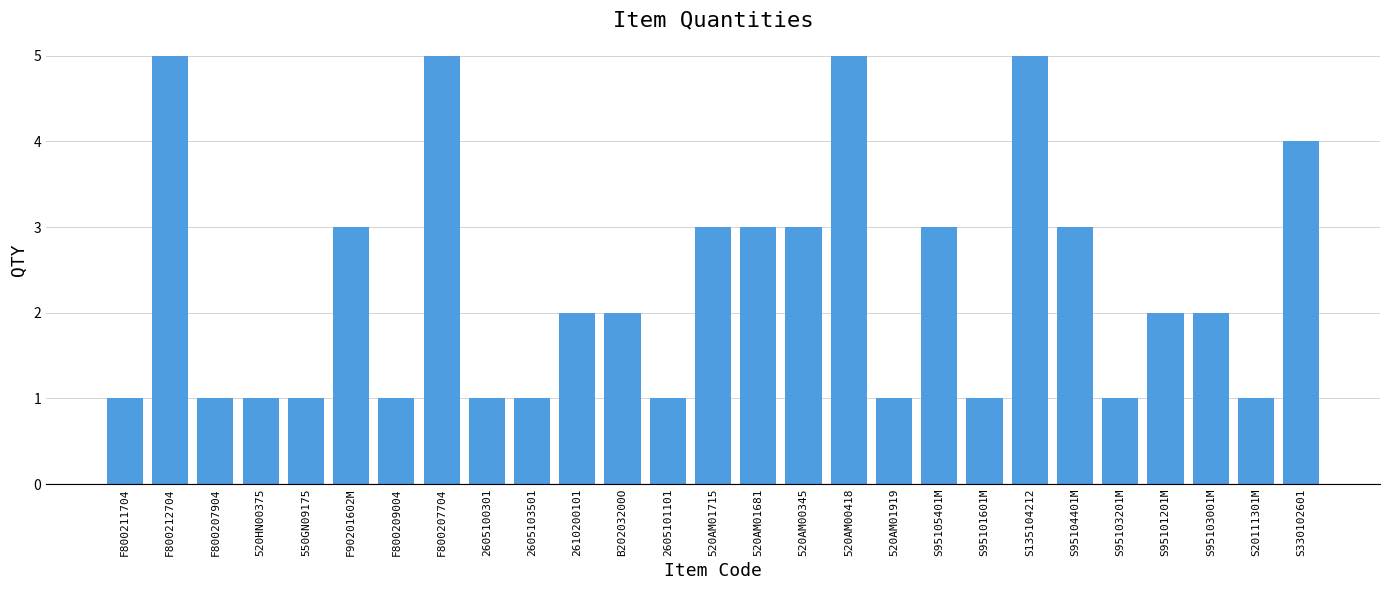

Reading left to right, transcribe all the data shown in this chart.

F800211704=1	F800212704=5	F800207904=1	520HN00375=1	550GN09175=1	F90201602M=3	F800209004=1	F800207704=5	2605100301=1	2605103501=1	2610200101=2	B20203200O=2	2605101101=1	520AM01715=3	520AM01681=3	520AM00345=3	520AM00418=5	520AM01919=1	S95105401M=3	S95101601M=1	S135104212=5	S95104401M=3	S95103201M=1	S95101201M=2	S95103001M=2	S20111301M=1	S330102601=4